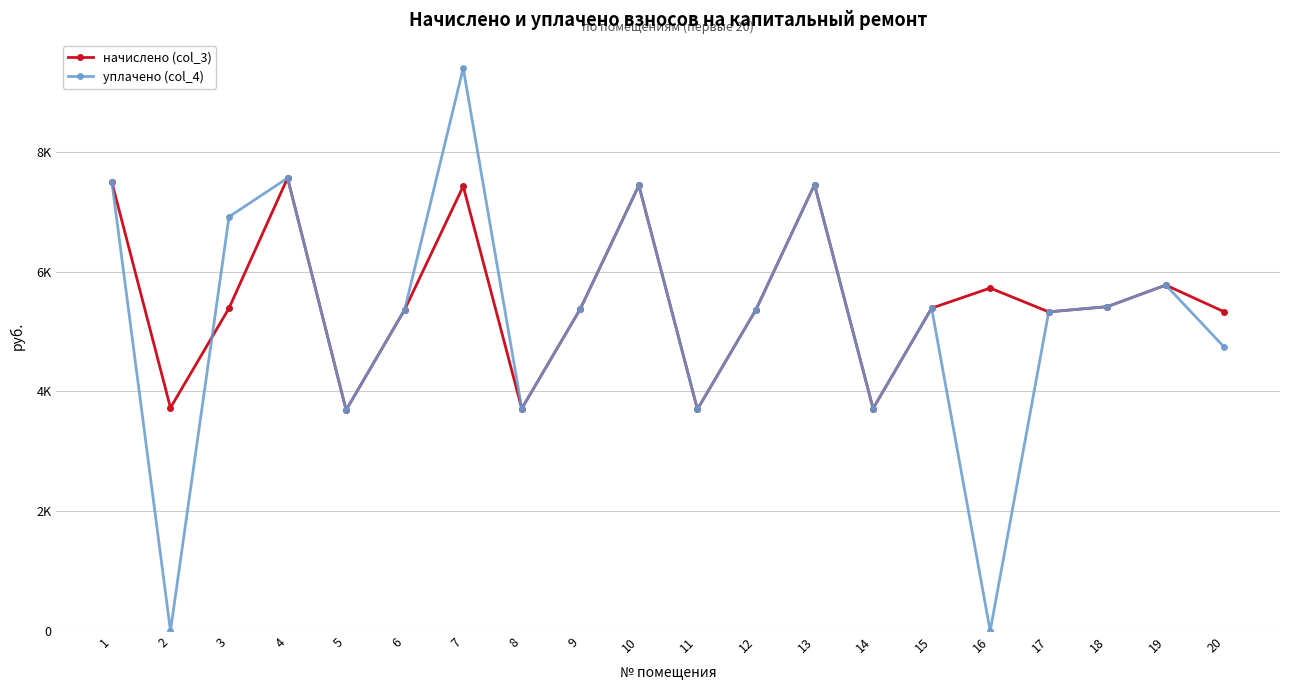

What is the average value of the уплачено (col_4) series?

5191.6